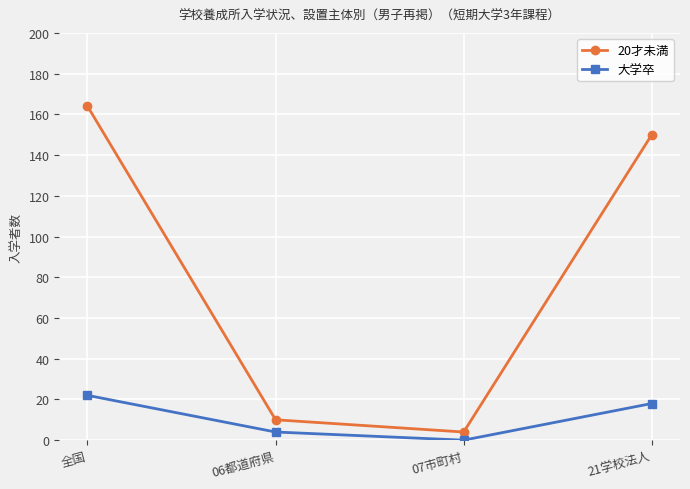

What is the label of the 3rd point from the right?

06都道府県